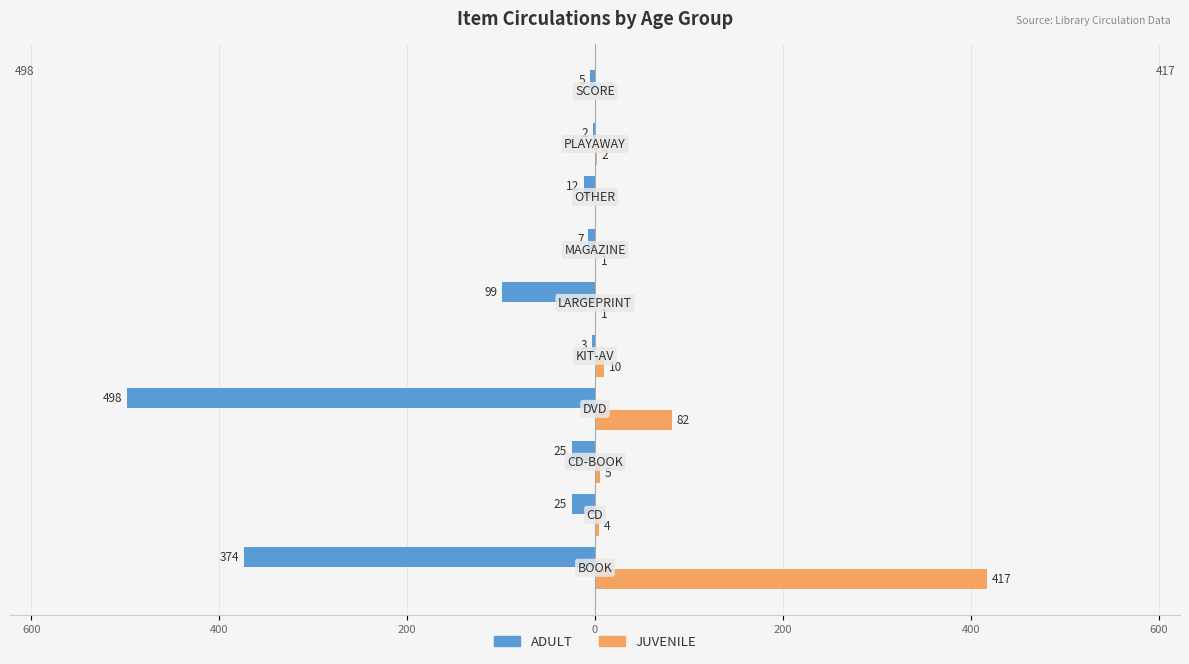

What is the average value of the JUVENILE series?

52